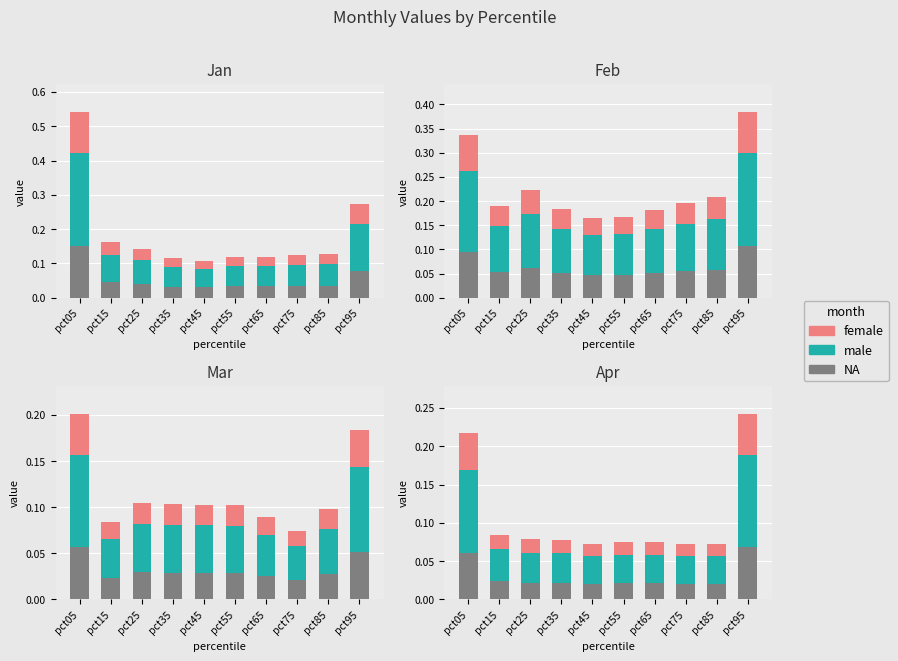

Which series has the largest total across all categories?

male